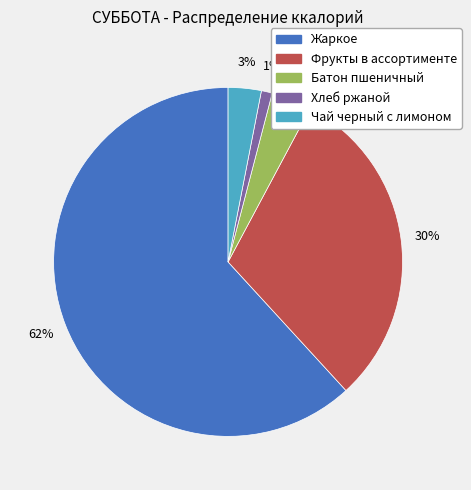

Which category has the smallest portion of the pie?

Хлеб ржаной